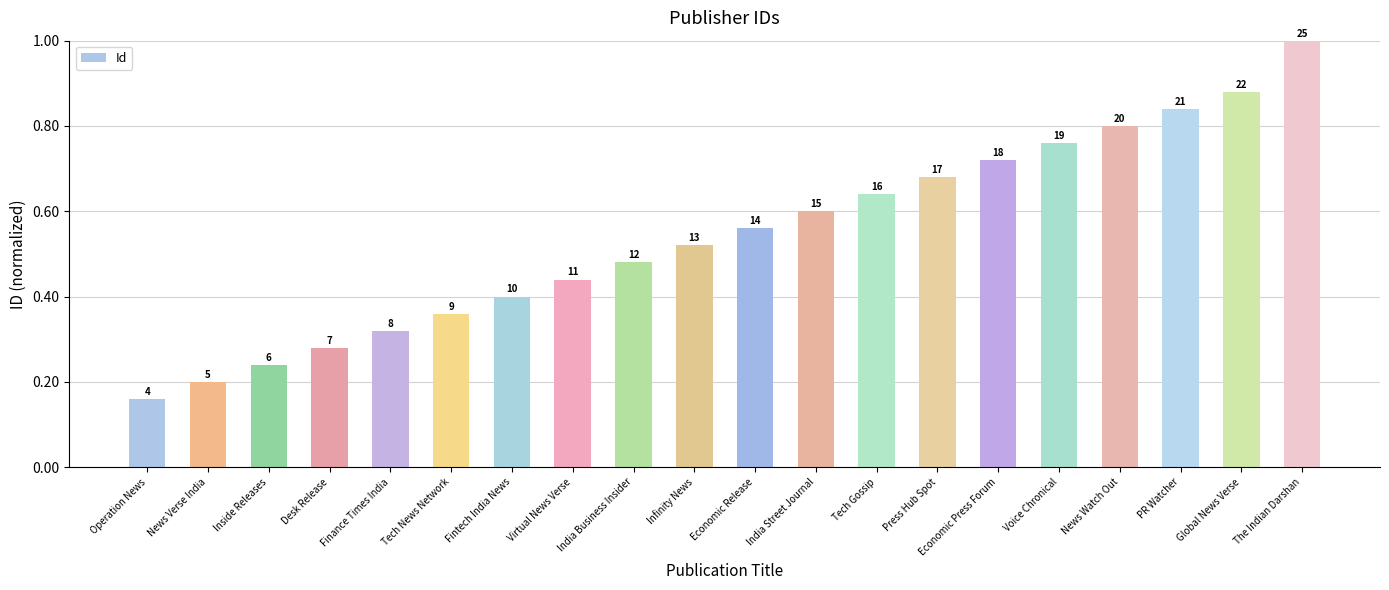

What is the change in value from Inside Releases to Press Hub Spot?

+0.4